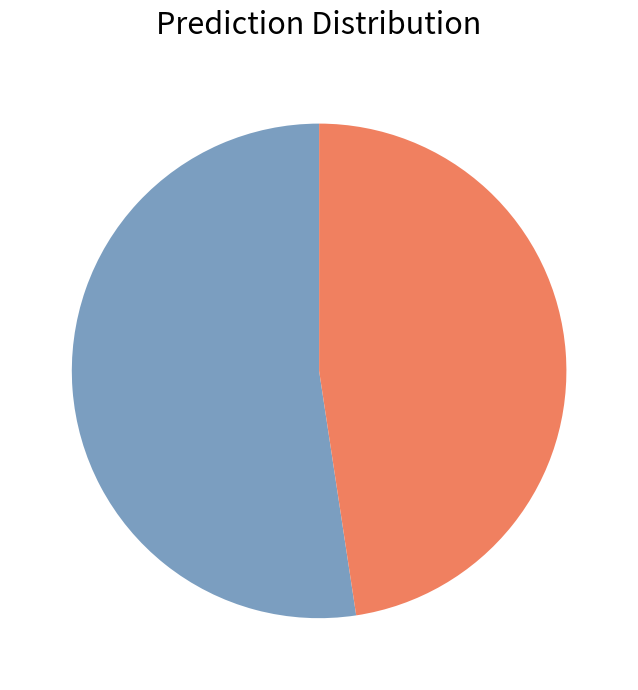

Is there a majority slice in this chart?

Yes